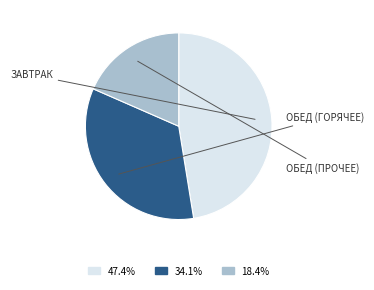

Is there a majority slice in this chart?

No